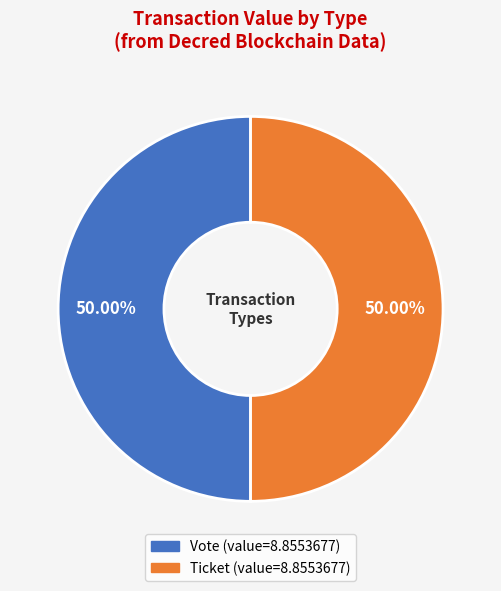

How many segments does this pie chart have?

2